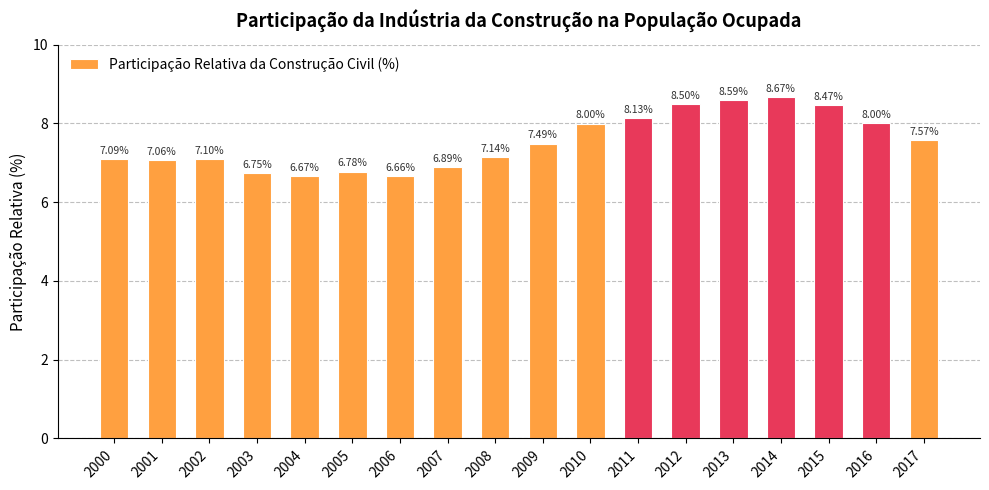

Between 2010 and 2006, which is larger?

2010